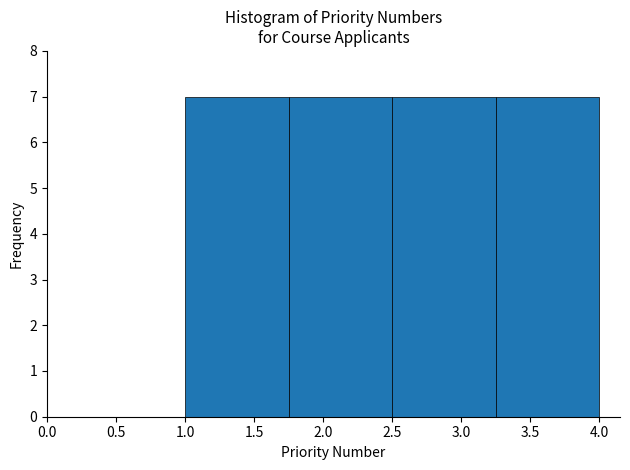

What is the height of the bar covering 1.00 to 1.75 on the x-axis? The values are not printed on the chart, so give them approximately, as read against the axis.

7